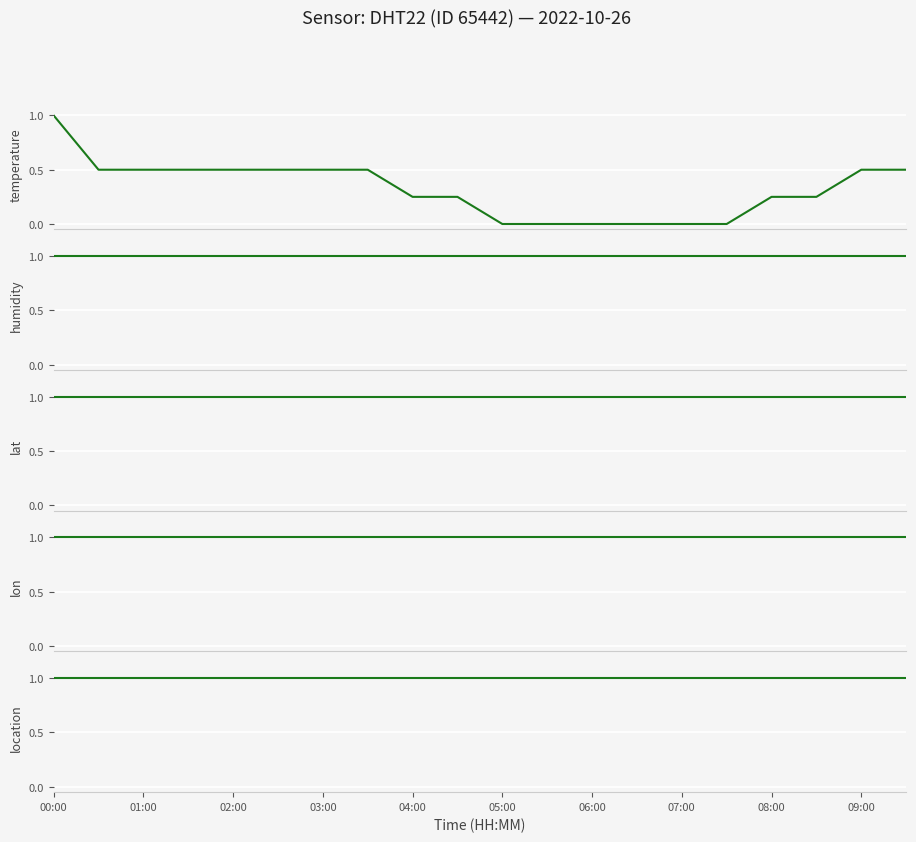

What is the label of the 6th point from the left?

05:00